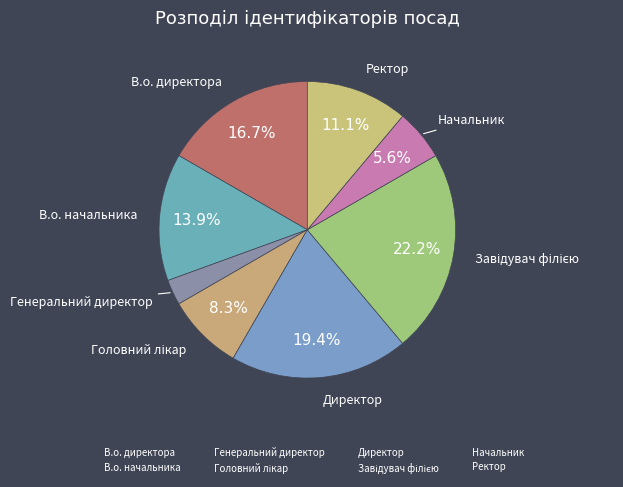

How much of the chart is everything except Генеральний директор?

97.2%